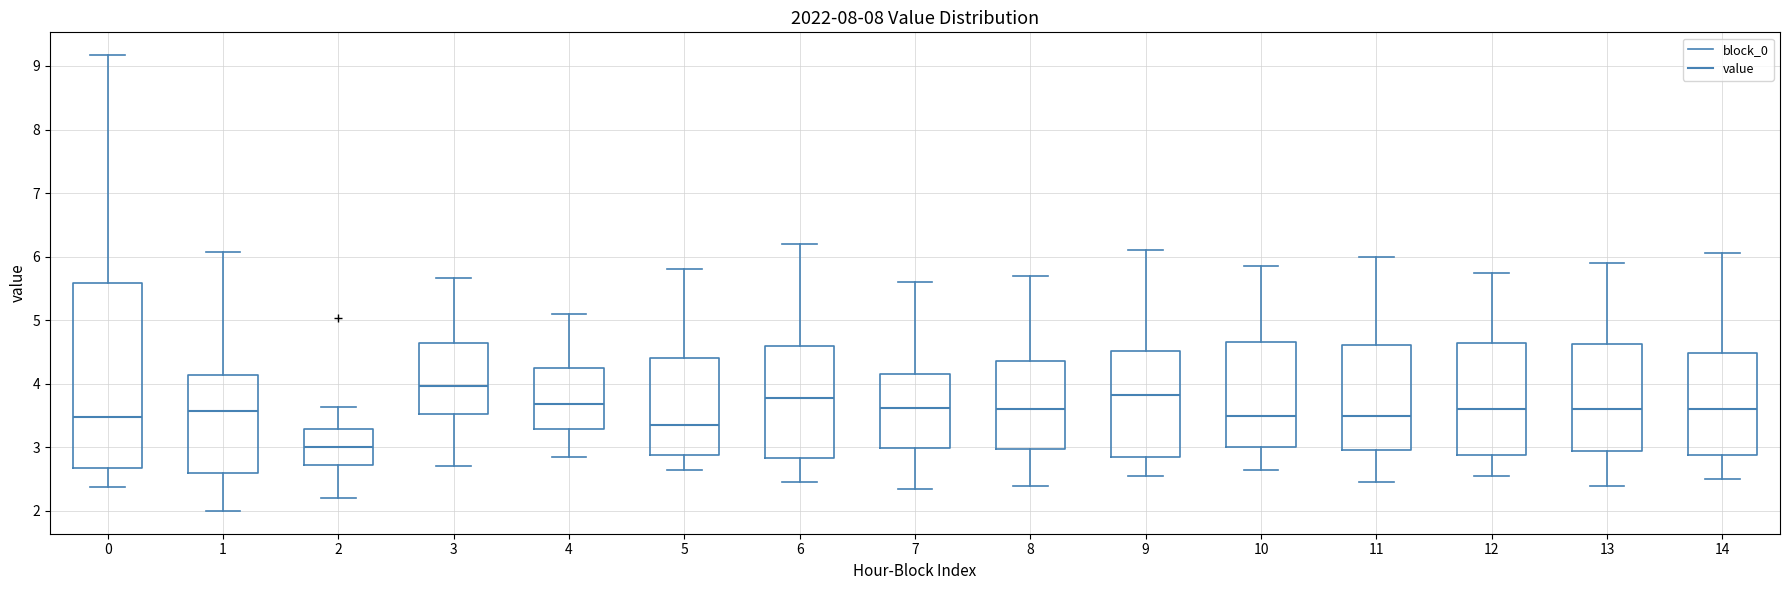

Where does the upper whisker of the box at x = 10 end on the y-axis? The values are not printed on the chart, so give them approximately, as read against the axis.

5.9